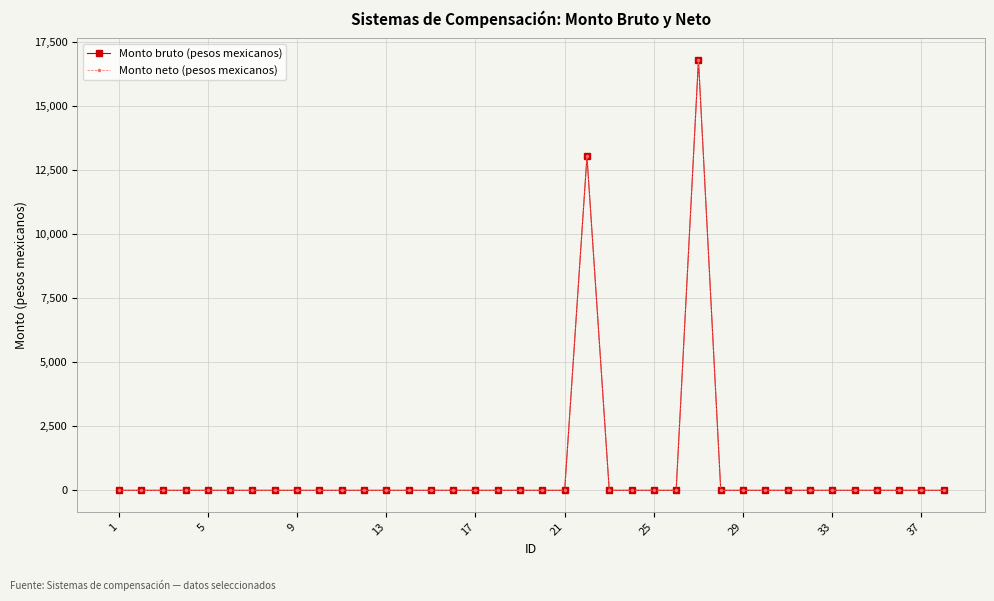

Does the chart have visible grid lines?

Yes